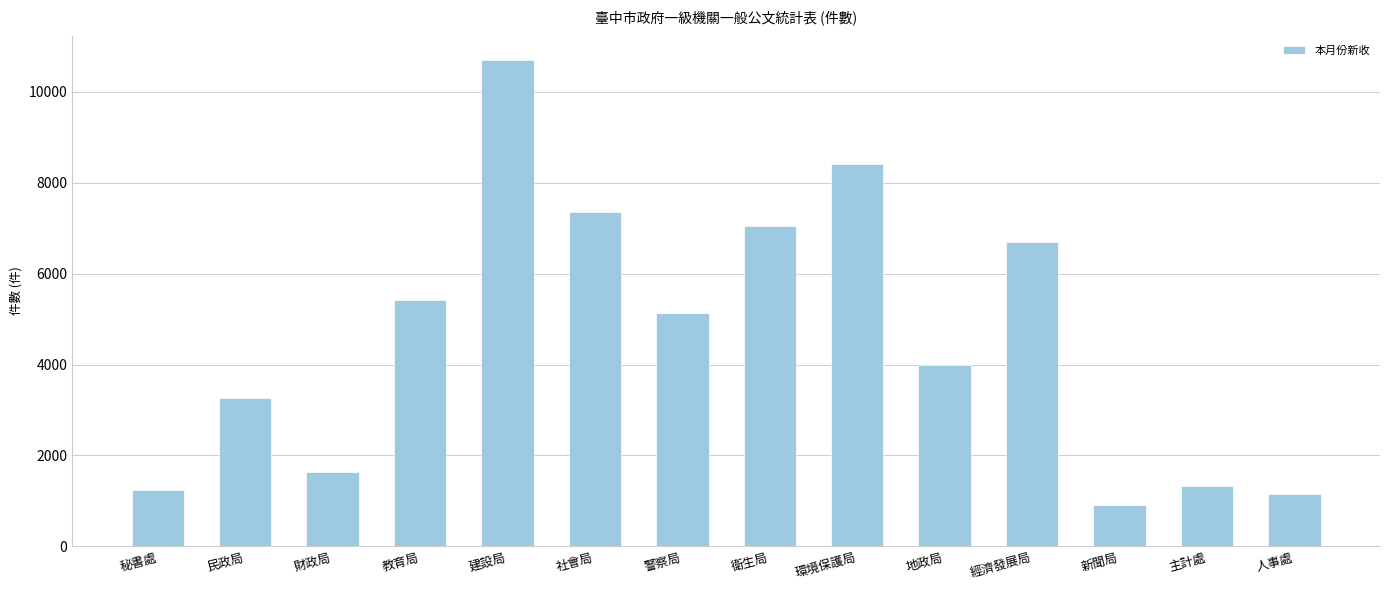

What is the minimum value shown in the chart?

921